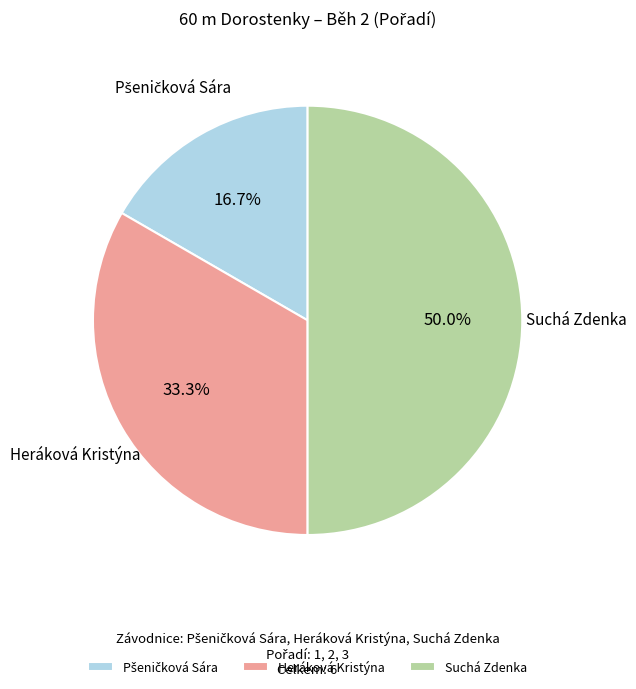

What portion of the pie excludes Heráková Kristýna?

66.7%